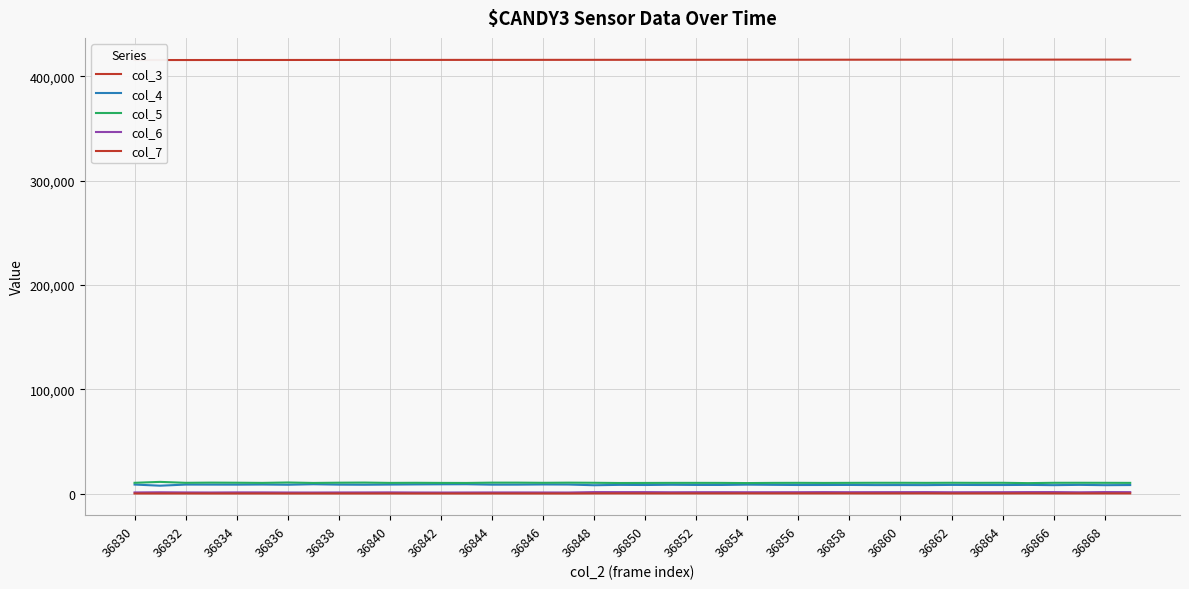

At which label does col_4 reach its peak?

36856